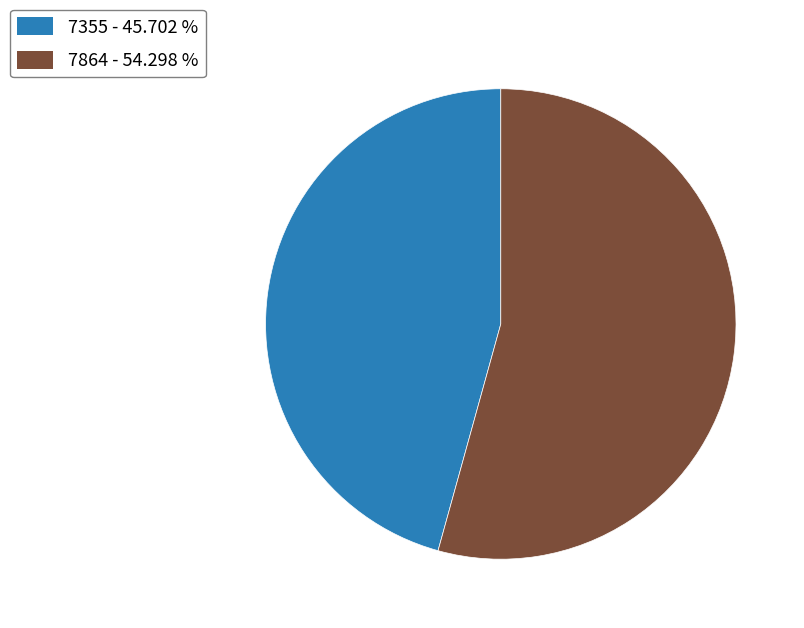

Is there any slice that represents more than half of the pie?

Yes